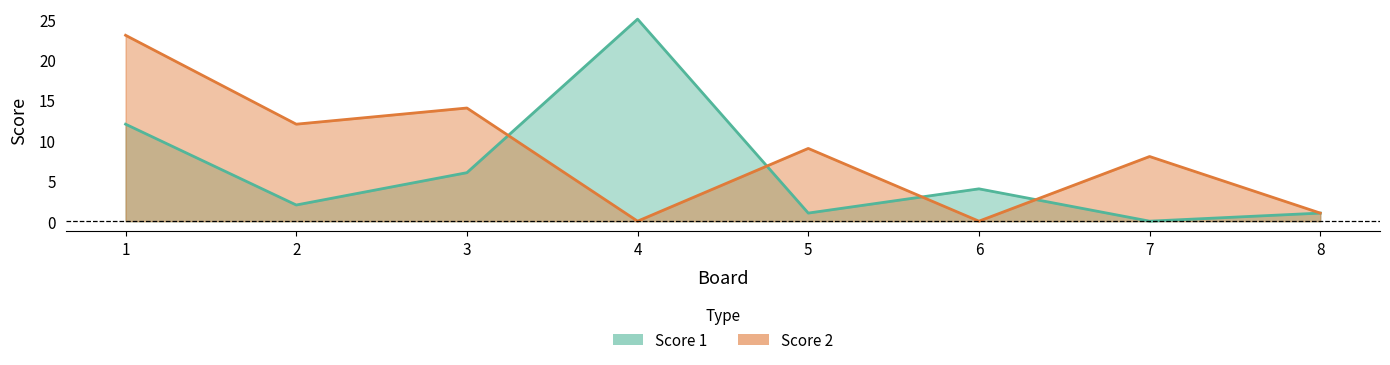

Between 2 and 6, which is larger?

6